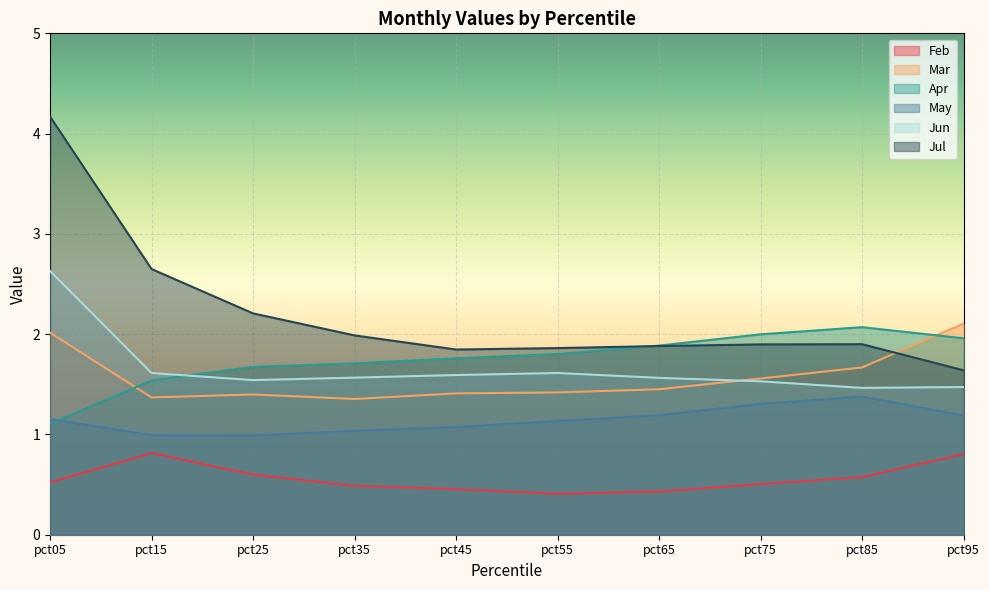

True or false: Jun and May cross at least once.

False